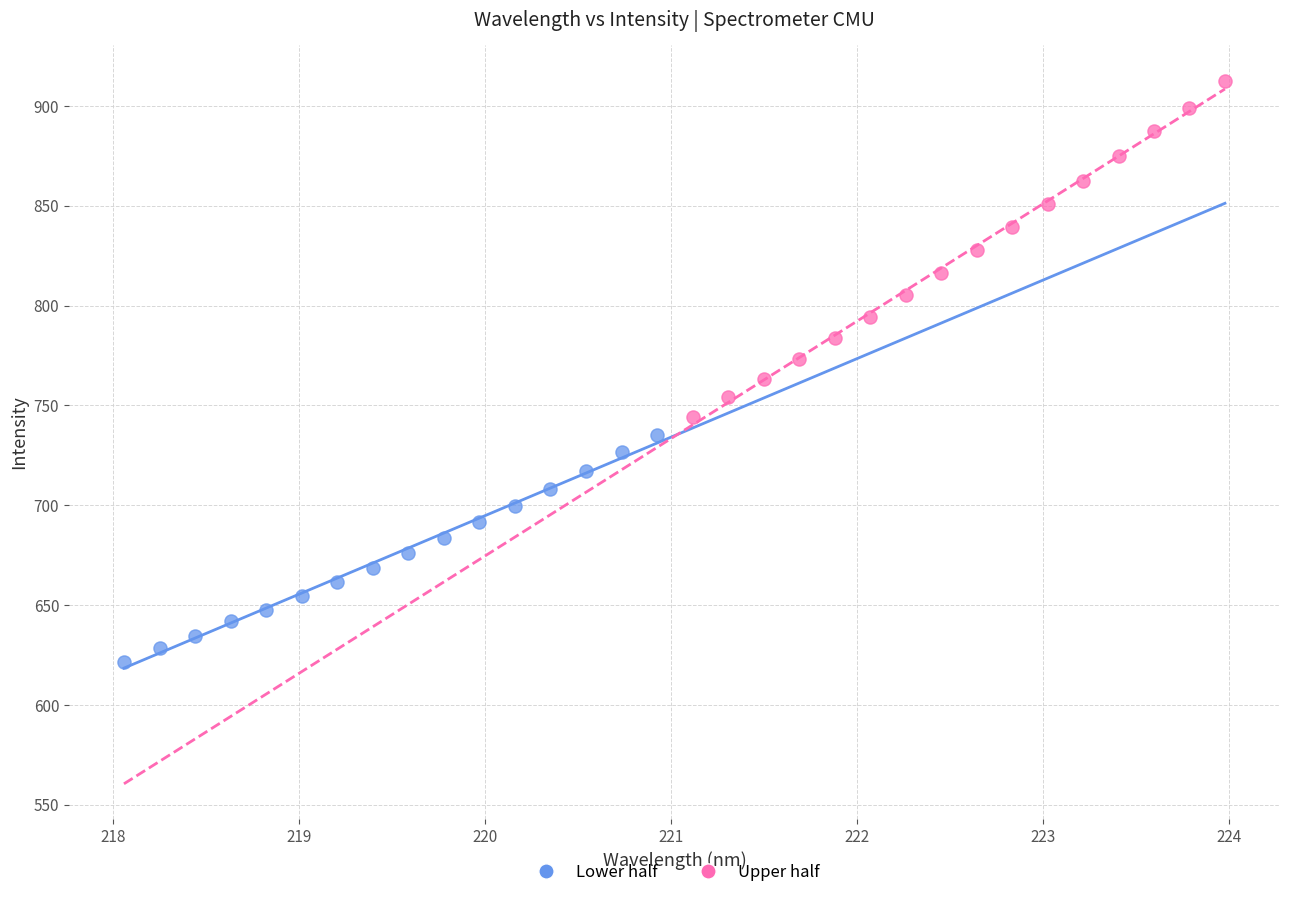

Which series contains the highest Y value?

Upper half